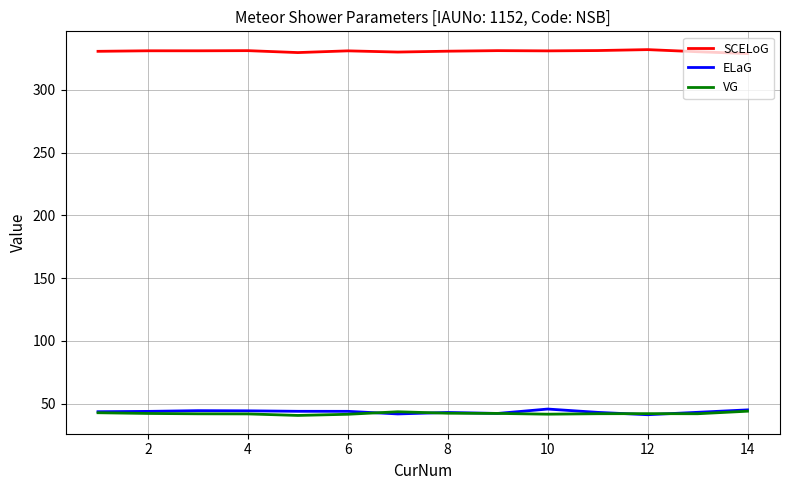

Which series has the largest total across all categories?

SCELoG